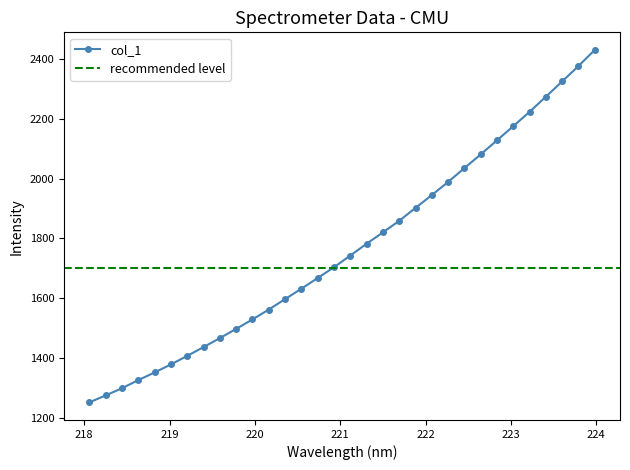

What is the sum of all values?

56481.3